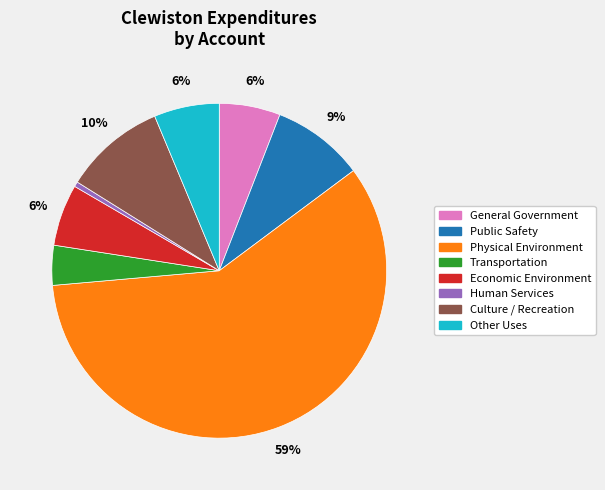

Does Human Services account for over 50% of the chart?

No